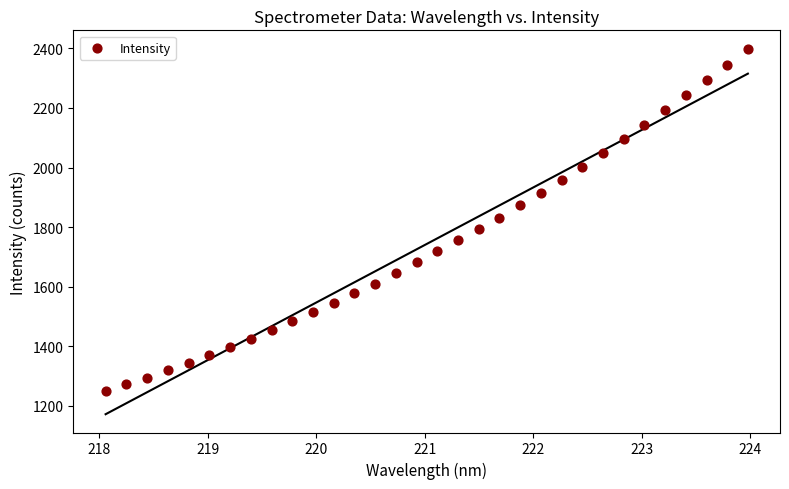

What is the range of X values (max minus min)?

5.9